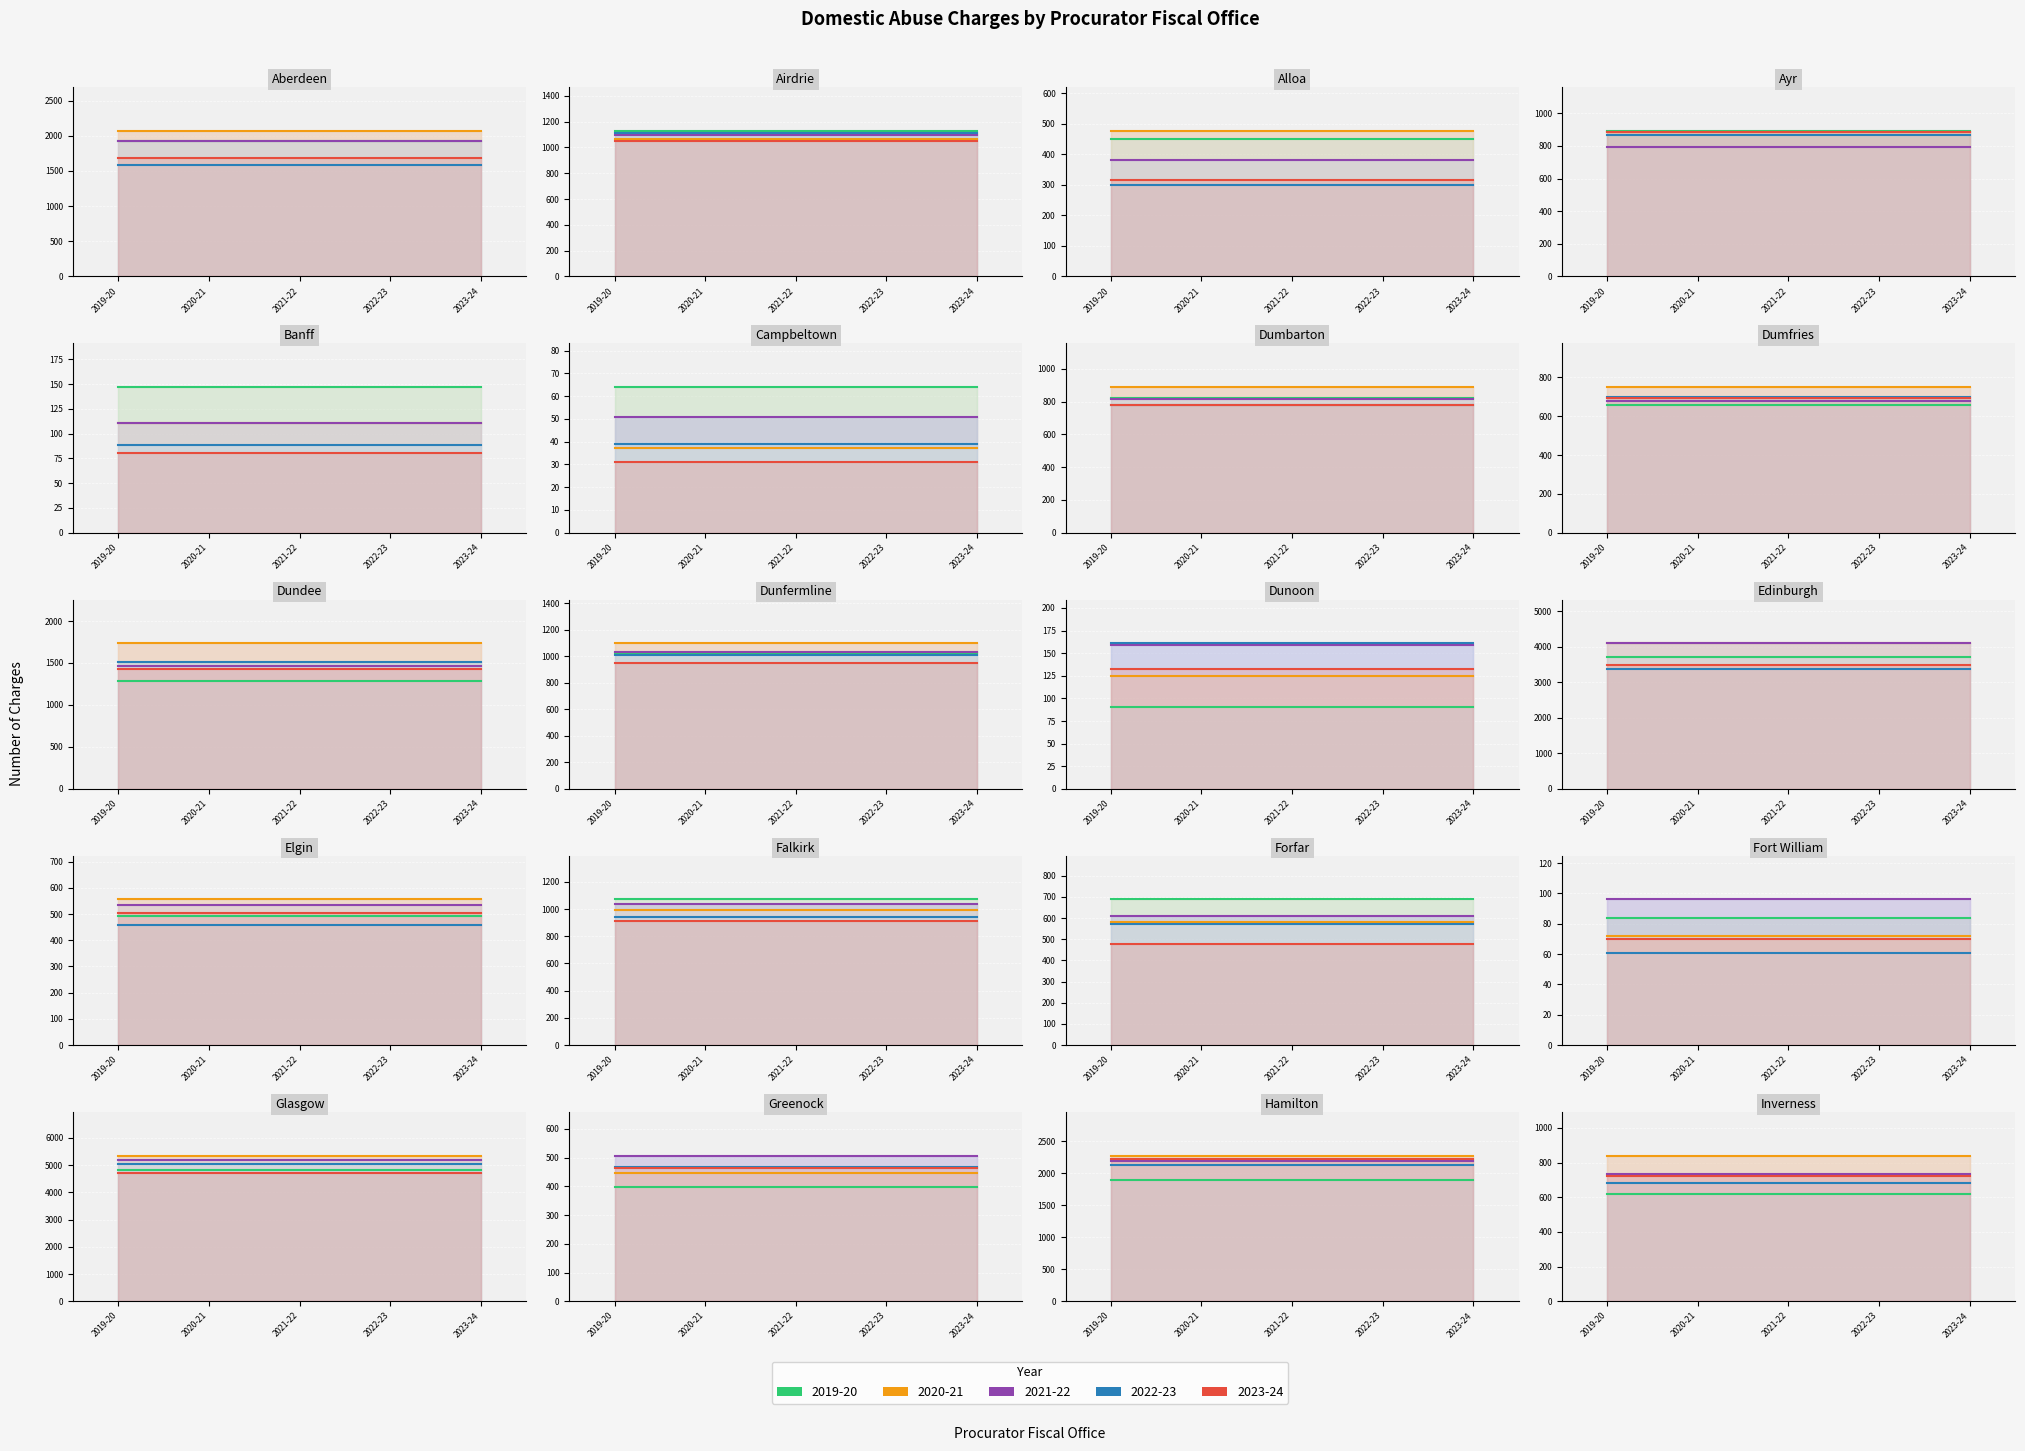

What are all the series names shown in the legend?

2019-20, 2020-21, 2021-22, 2022-23, 2023-24